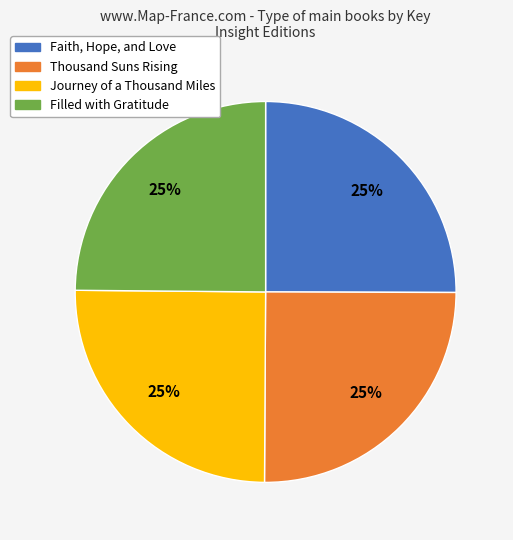

To the nearest percent, what is the average slice percentage?

25%